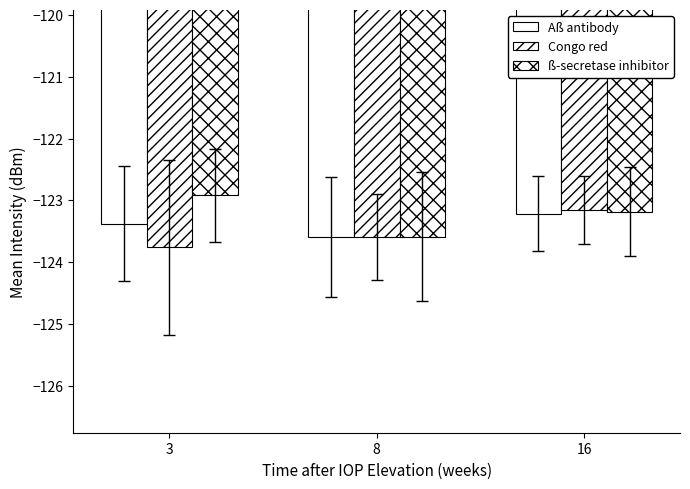

Reading left to right, extract all data points from this chart.

Aß antibody: -123.4	-123.6	-123.2
Congo red: -123.8	-123.6	-123.2
ß-secretase inhibitor: -122.9	-123.6	-123.2